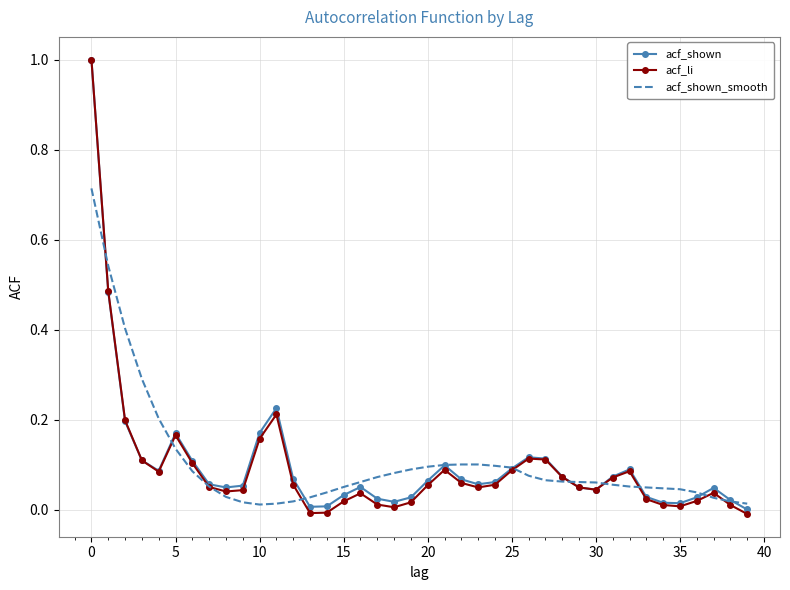

Which series has the largest range (max minus min)?

acf_li